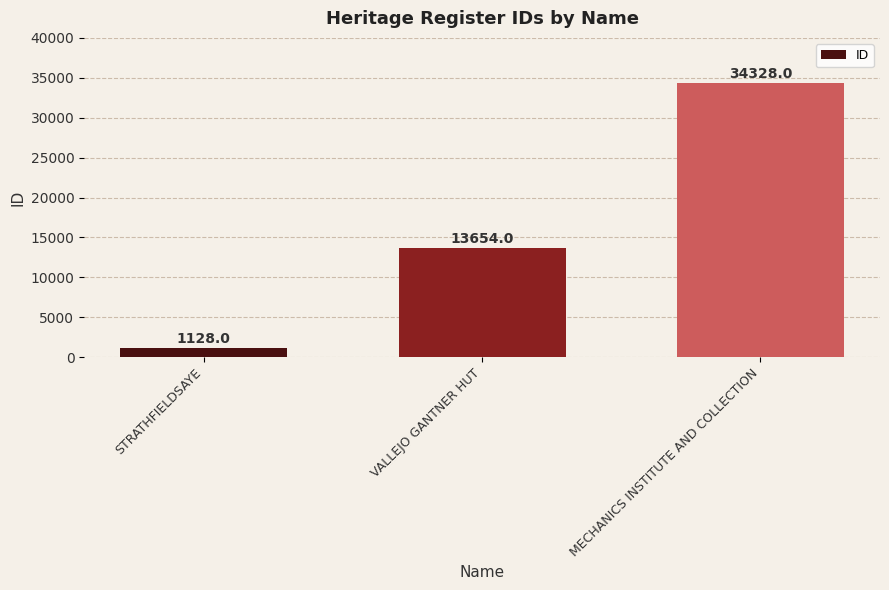

Read the value at VALLEJO GANTNER HUT.

13654